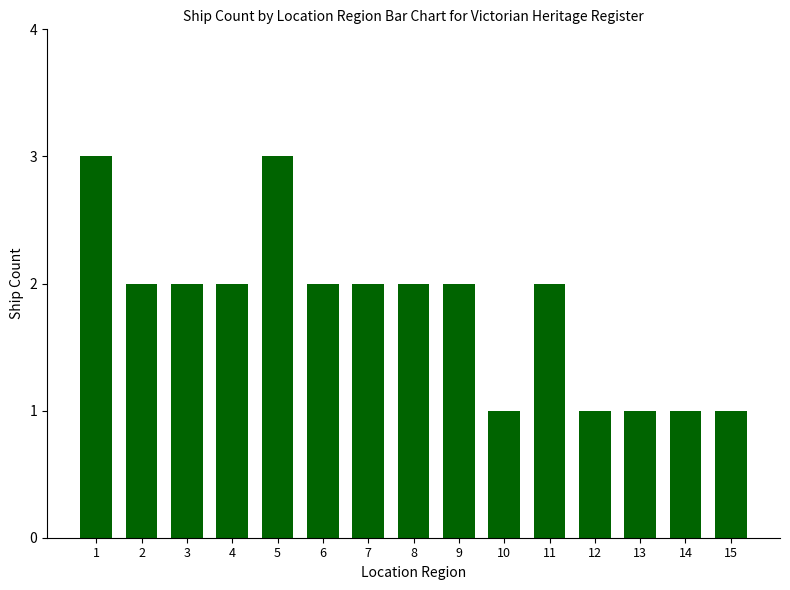

Are the bars horizontal?

No